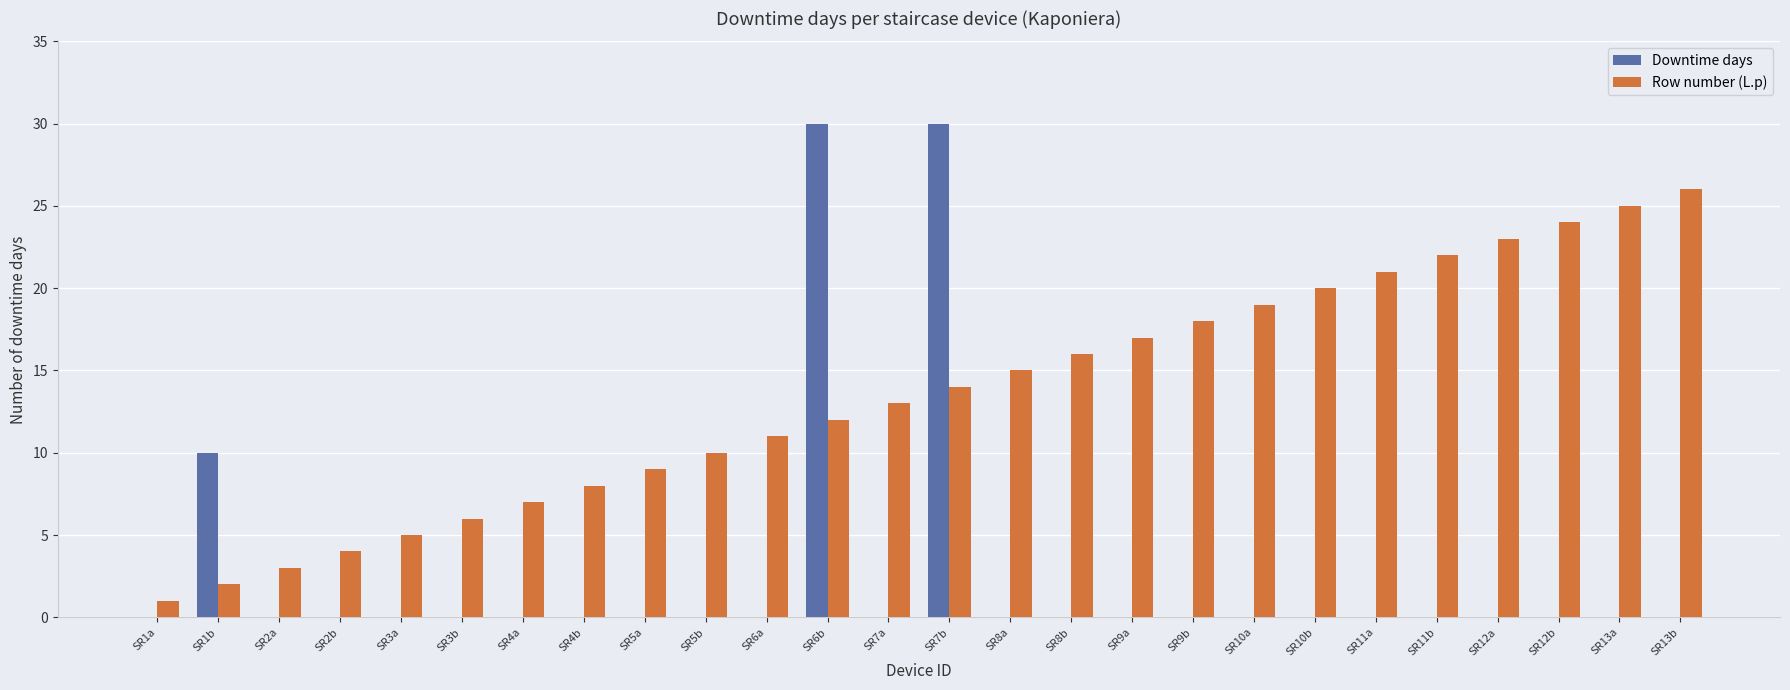

True or false: Downtime days has a value of 0 at SR9b.

True